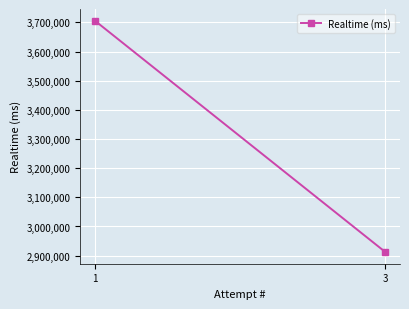

What is the value of the 1st point from the left?

3706212